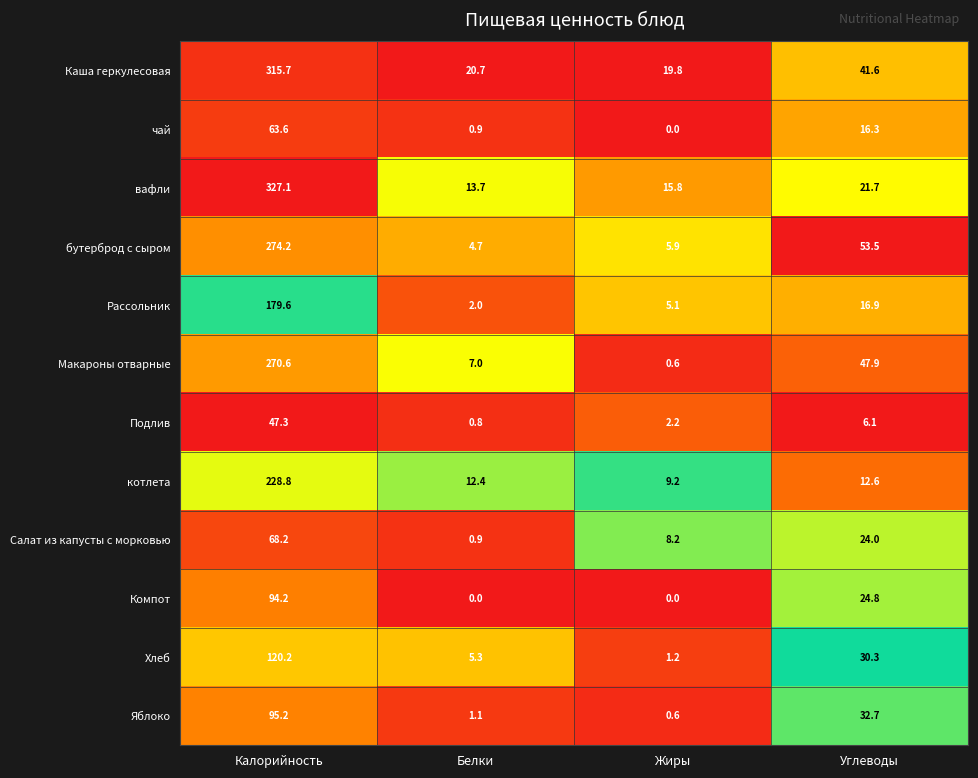

Which series changed the most between Калорийность and Жиры?

вафли